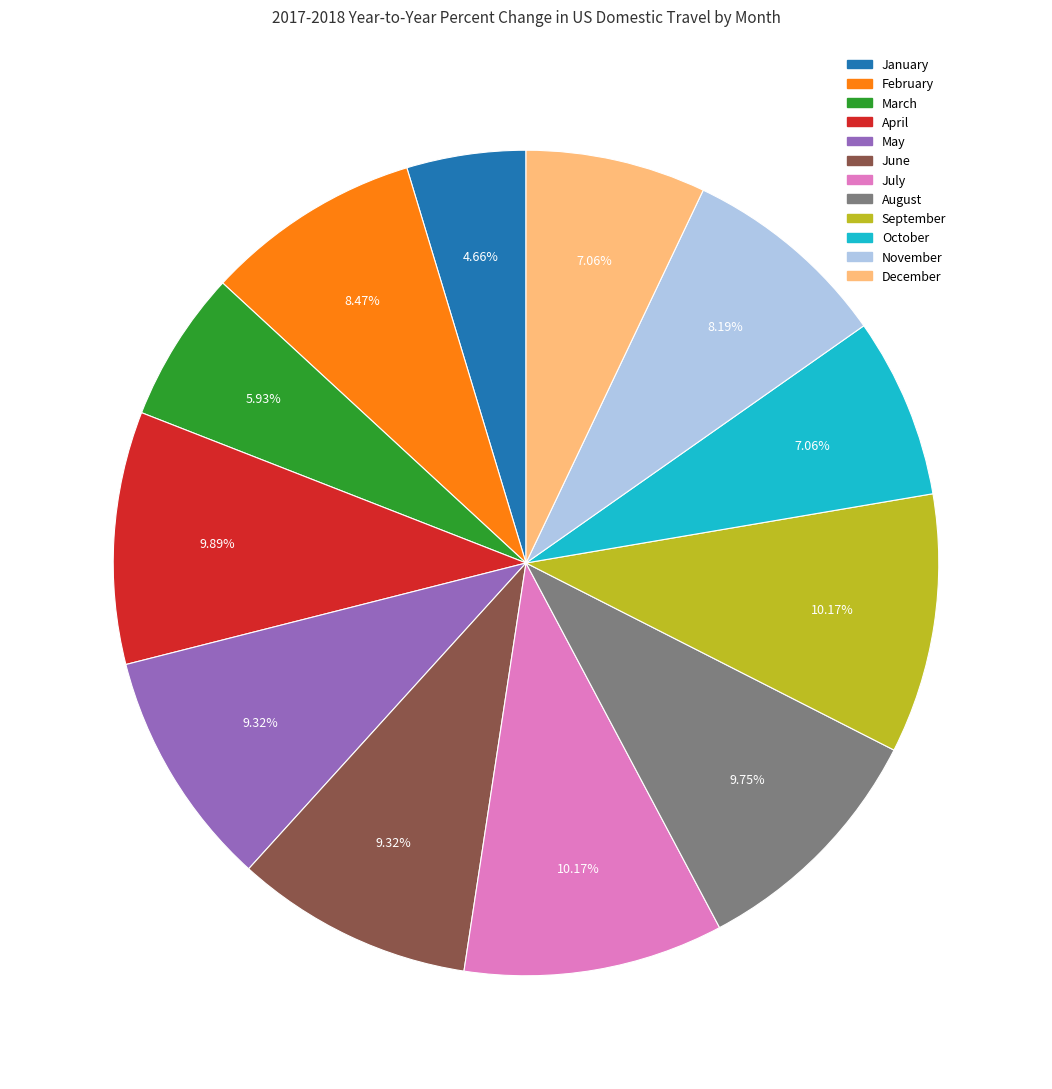

How many segments does this pie chart have?

12